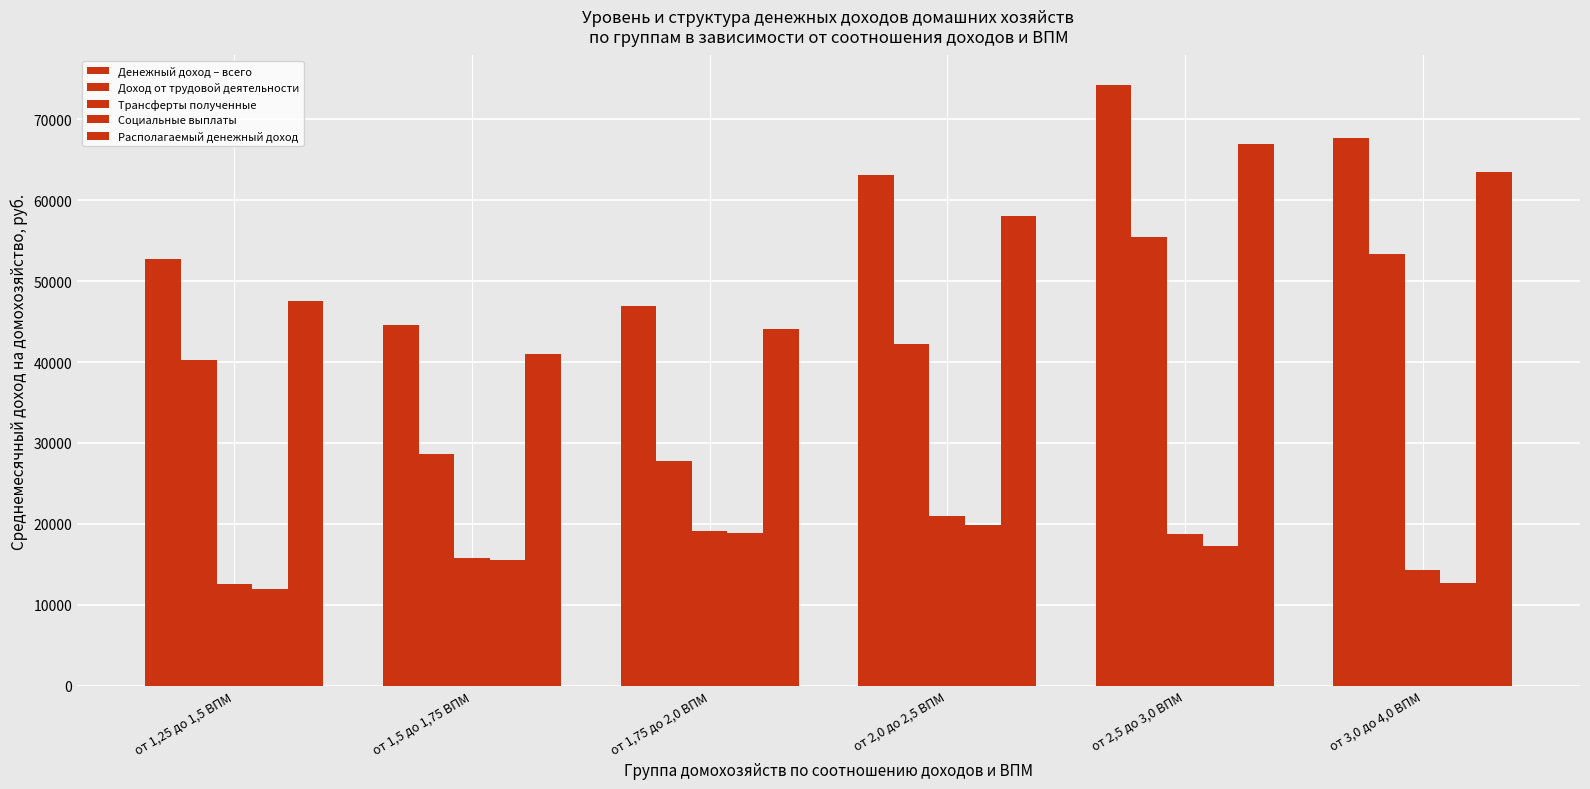

How many bars are there in each group?

5